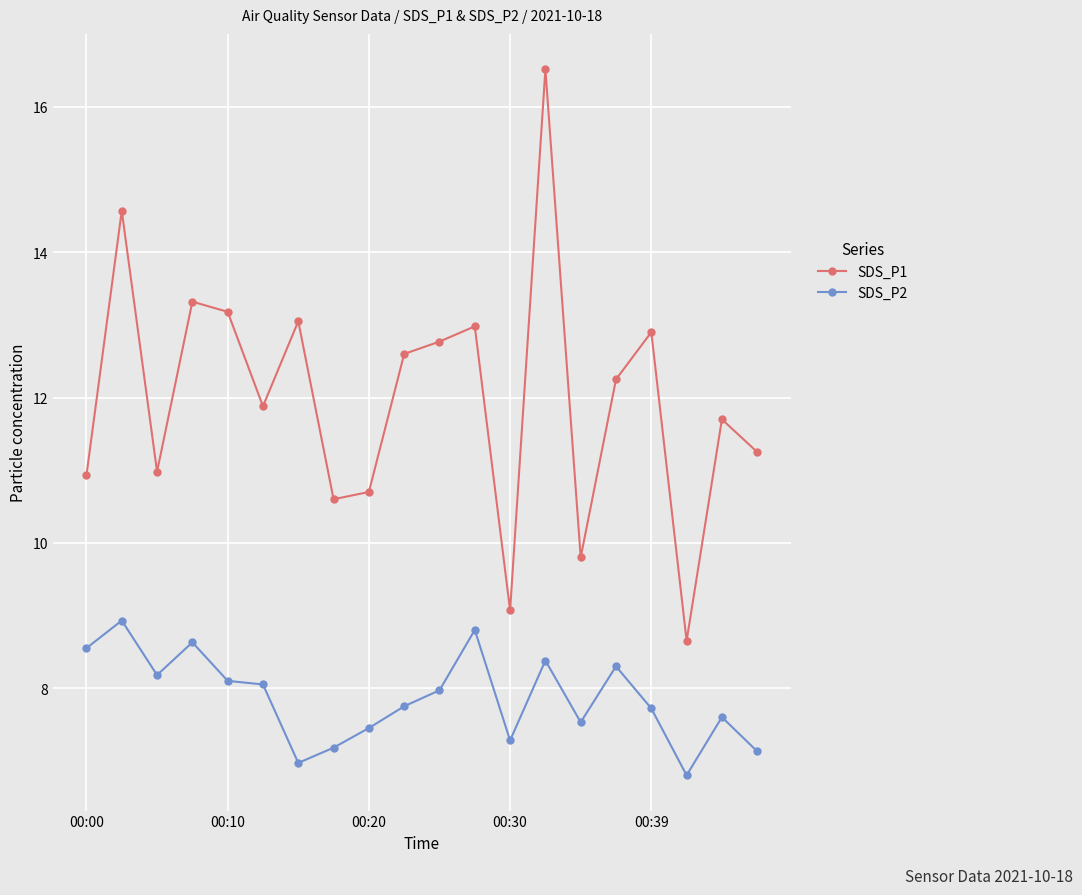

What is the difference between the second highest and second lowest values in the SDS_P1 series?

5.5